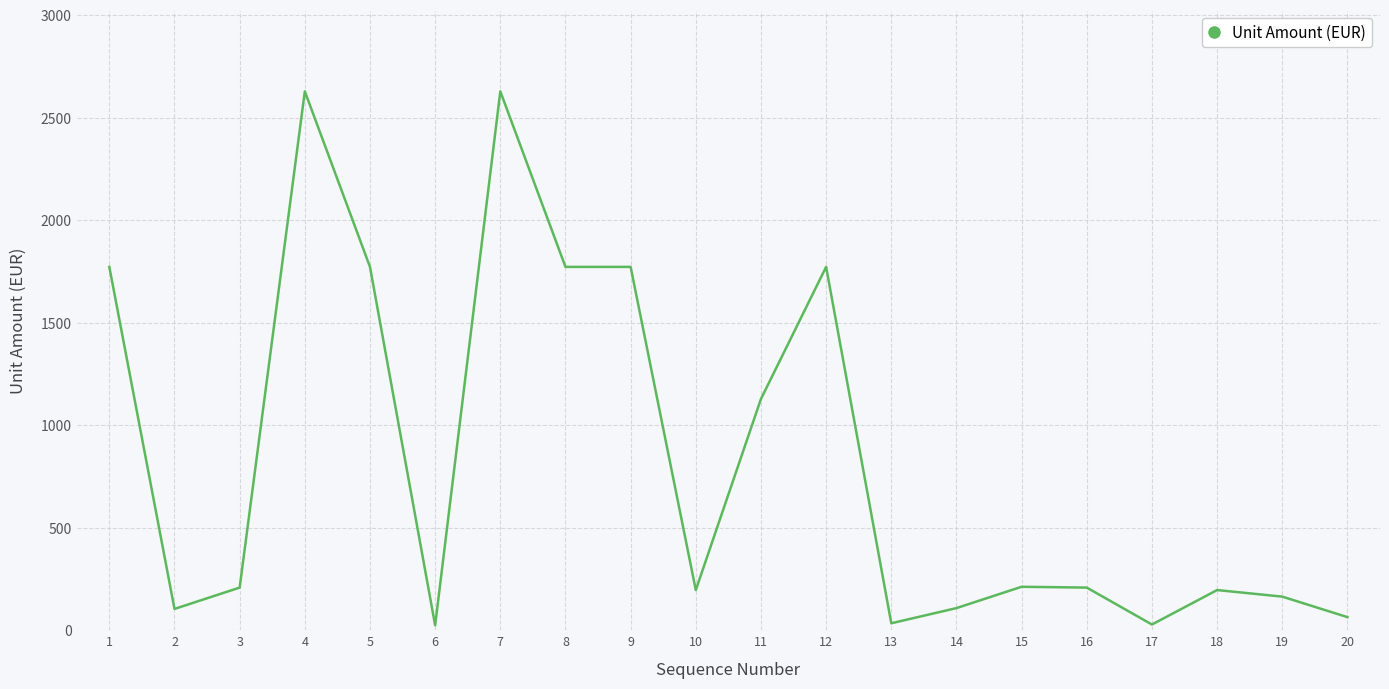

What is the minimum value shown in the chart?

24